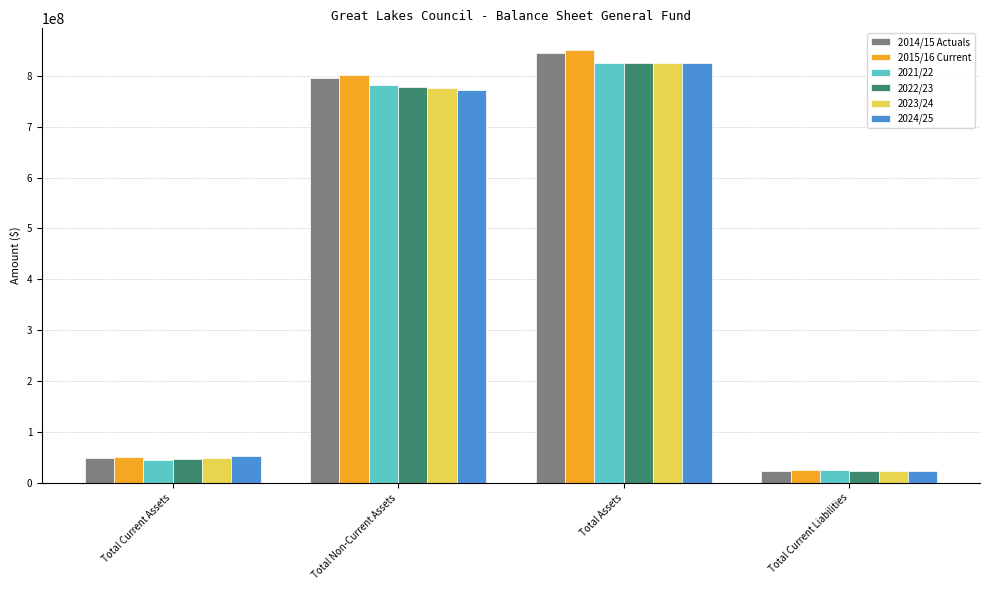

What is the difference between the highest and lowest values at Total Assets?

26082532.4